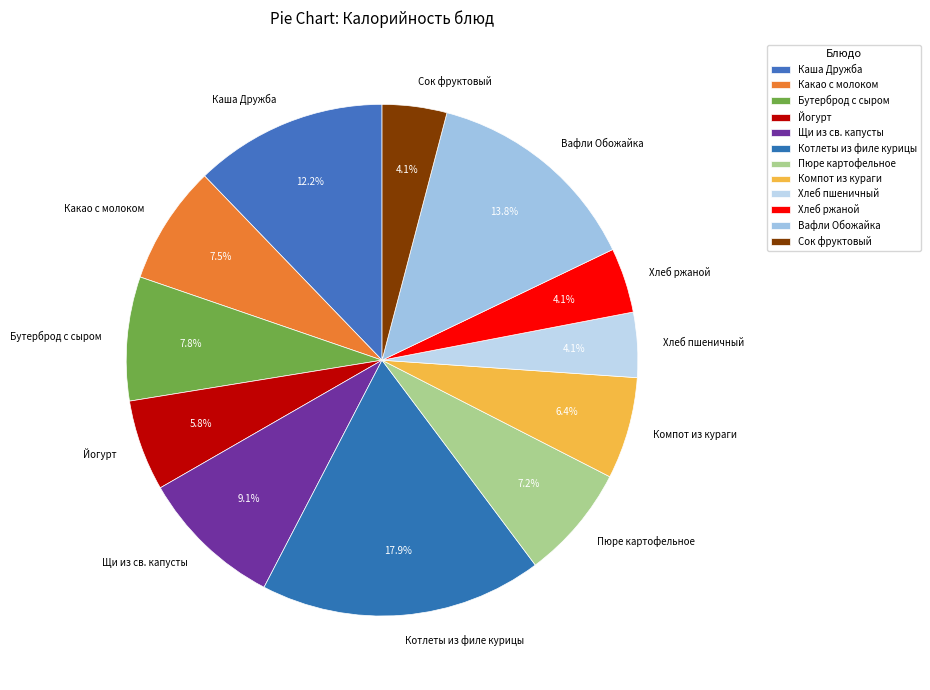

What percentage is NOT represented by Бутерброд с сыром?

92.2%